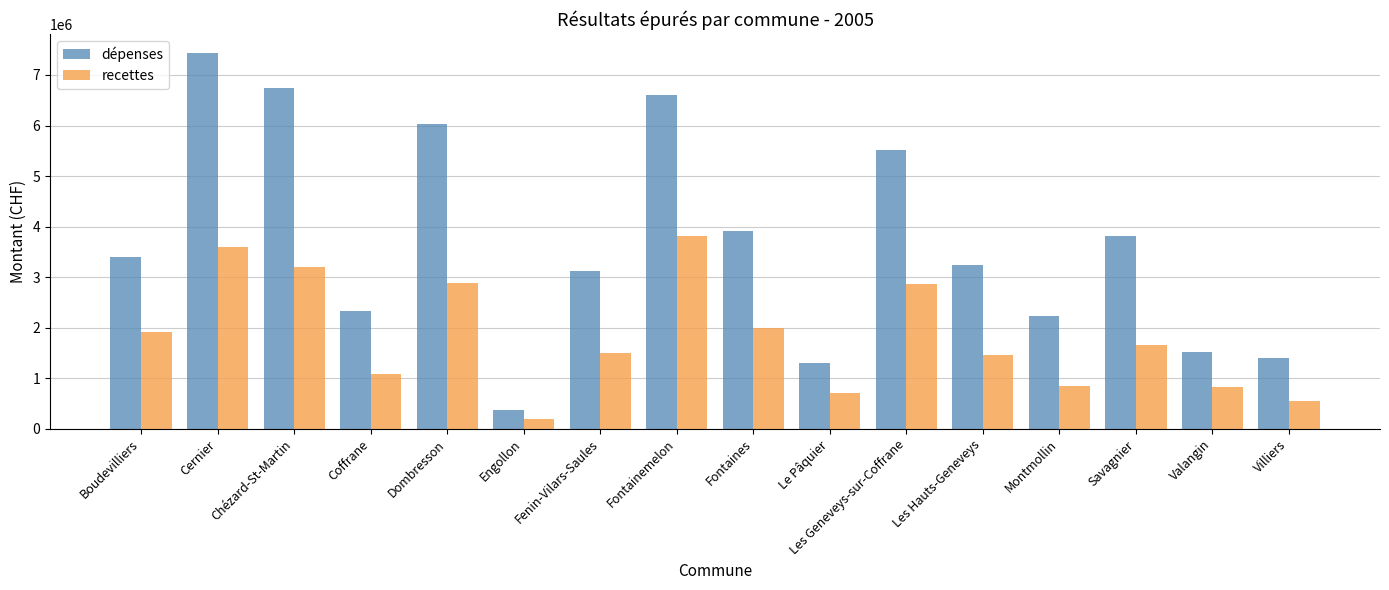

What is the spread (max minus min) of values at Les Geneveys-sur-Coffrane?

2646142